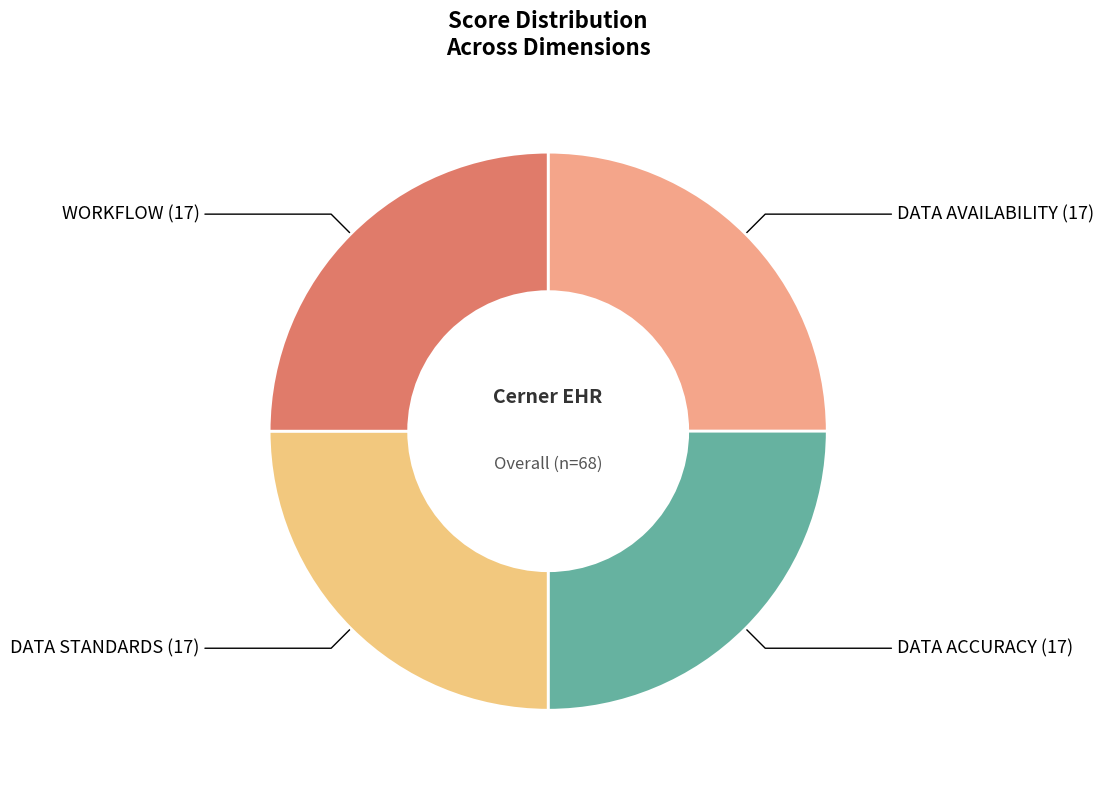

Is there any slice that represents more than half of the pie?

No